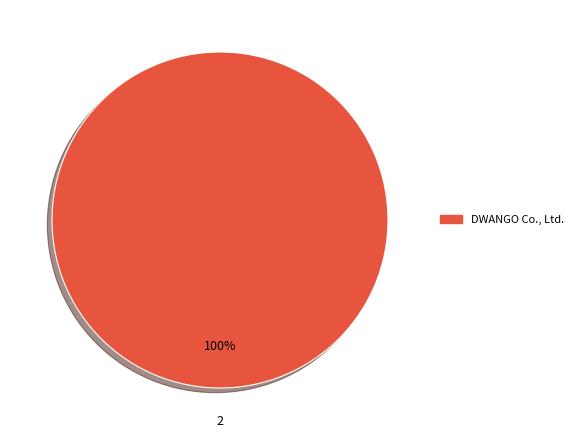

How many segments does this pie chart have?

1